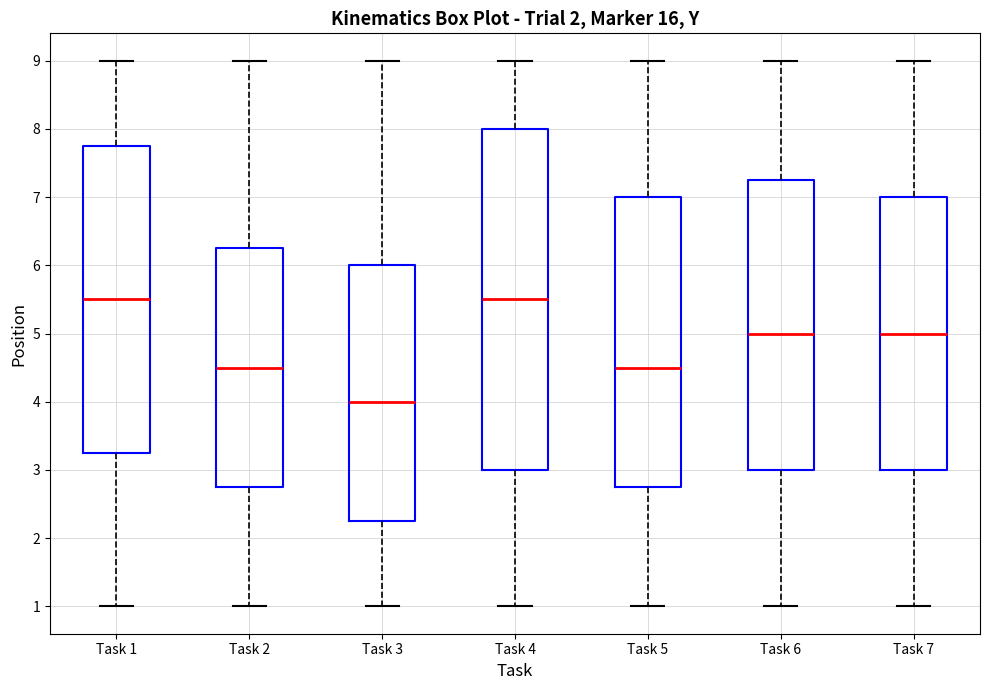

Which box's median line is the lowest?

Task 3